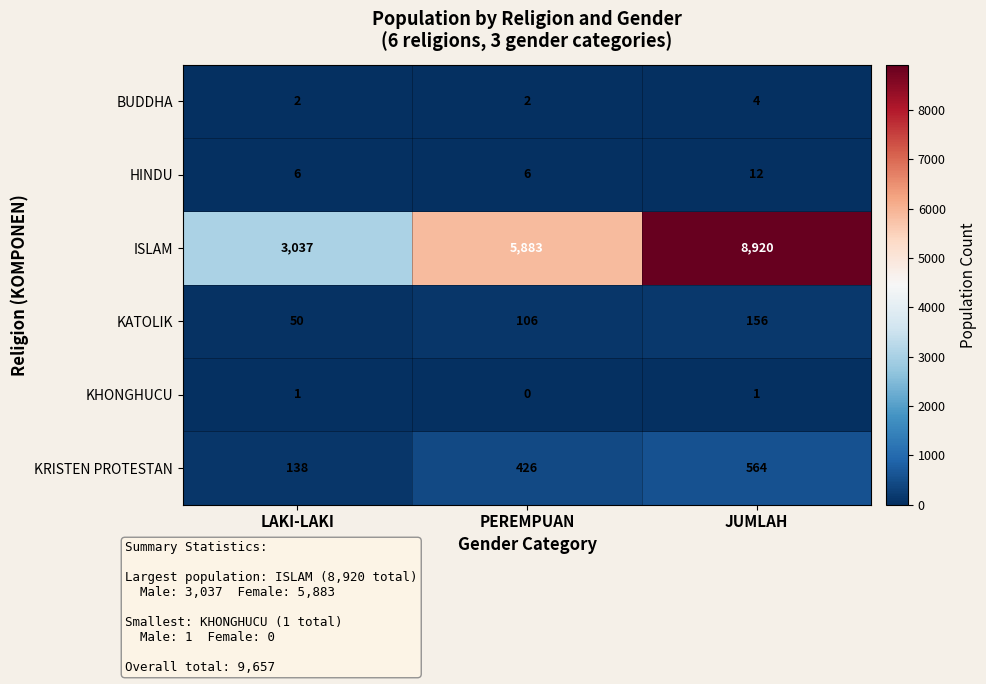

Rank the series at LAKI-LAKI from highest to lowest value.

ISLAM, KRISTEN PROTESTAN, KATOLIK, HINDU, BUDDHA, KHONGHUCU